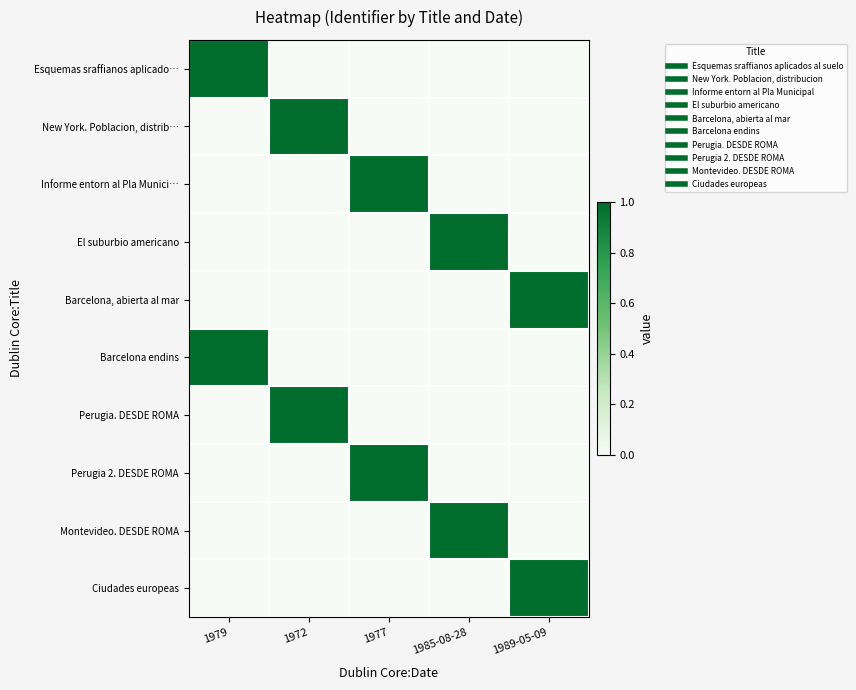

What is the total value across all series at 1989-05-09?

2